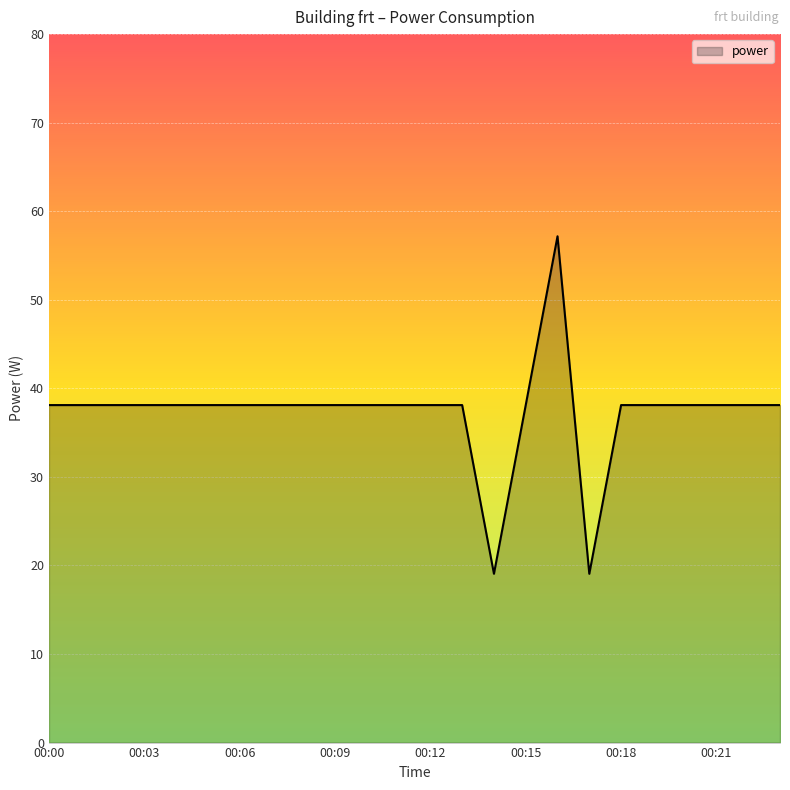

What is the smallest value displayed?

19.1